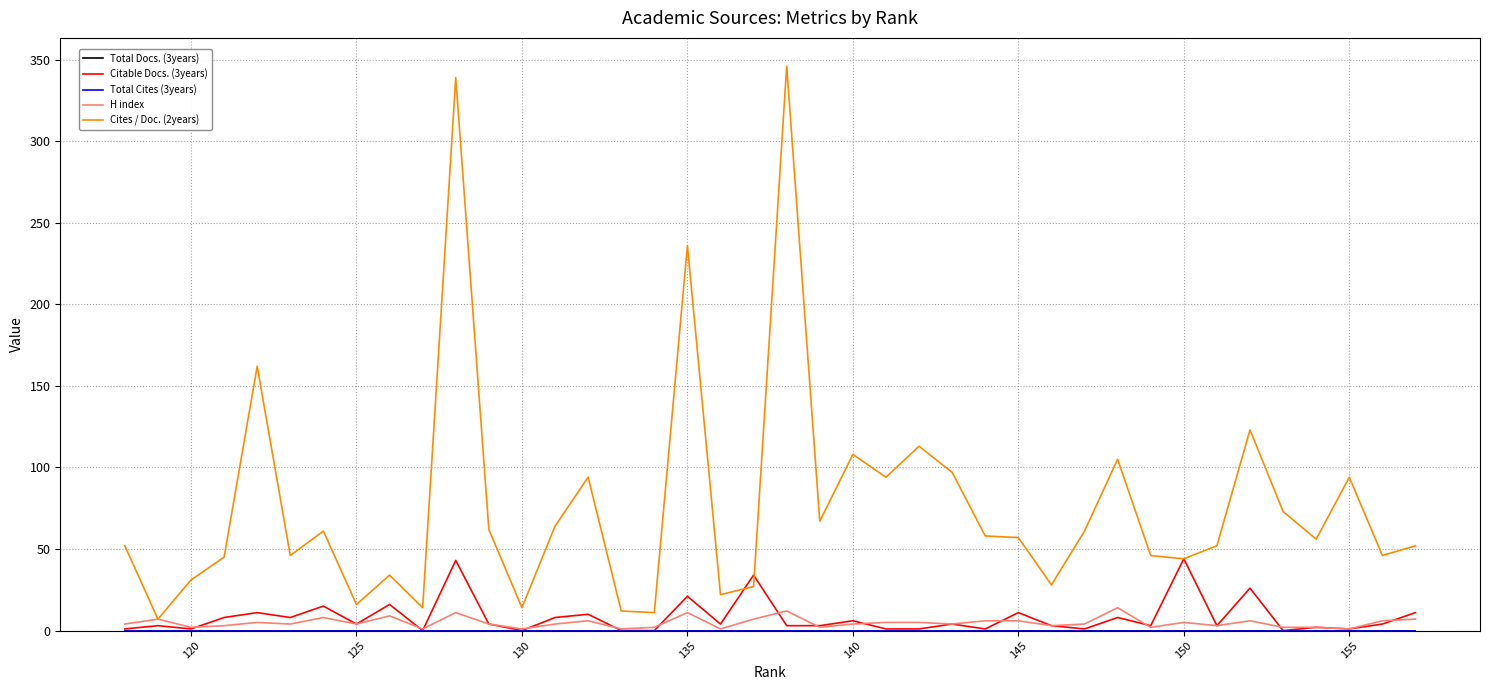

At how many categories does at least one series exceed 201?

3